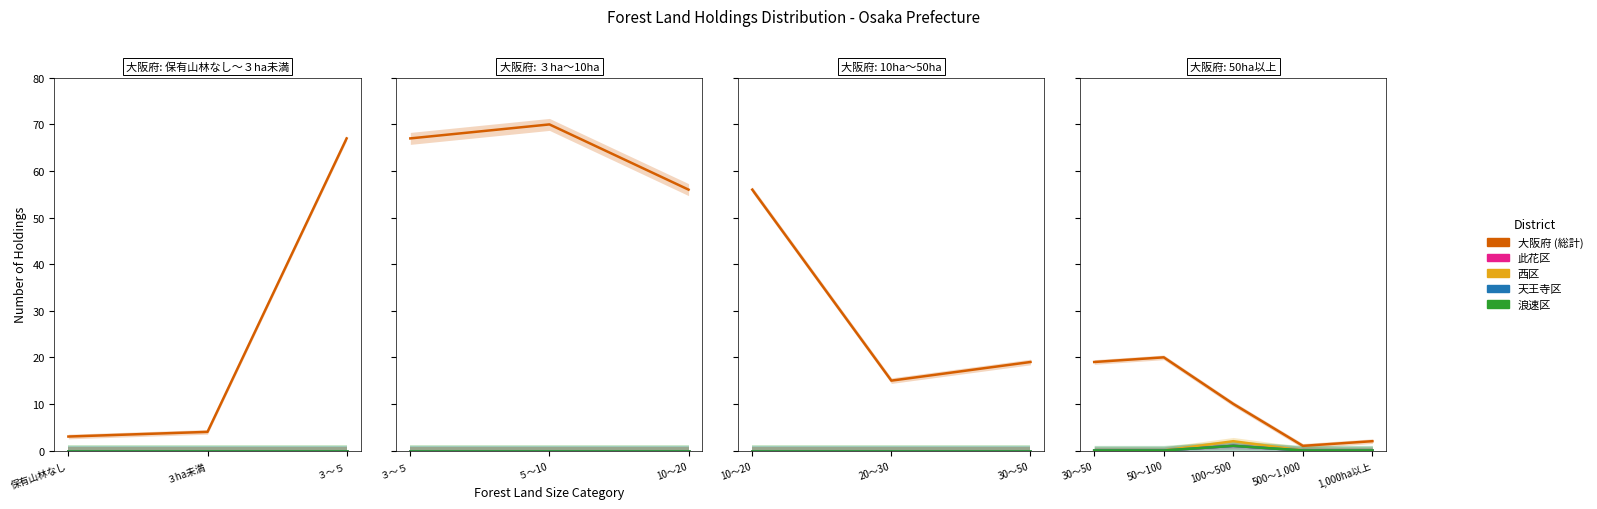

How many lines are shown in the chart?

5